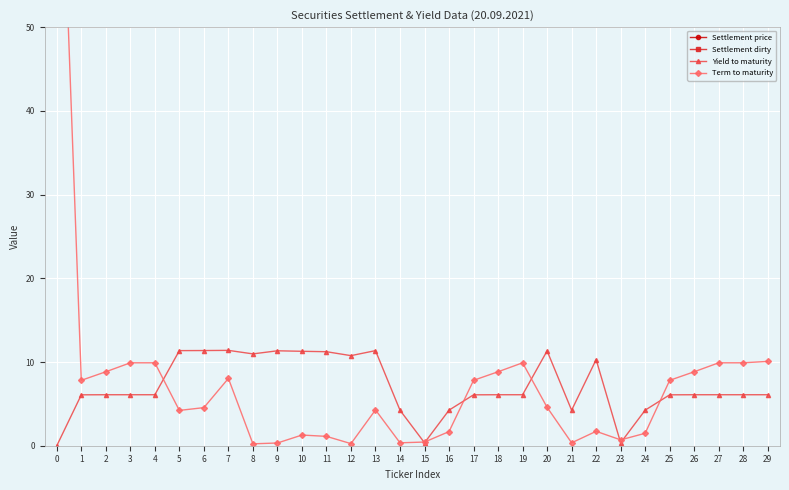

The value of Term to maturity at 15 is 0.4. True or false?

True